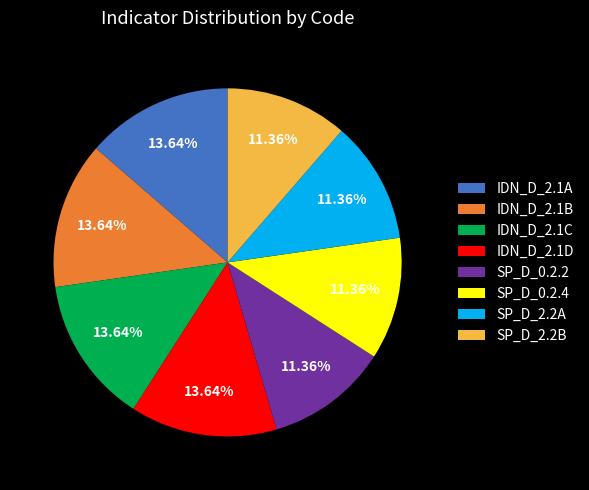

Is it true that SP_D_0.2.4 is 21% of the pie?

False